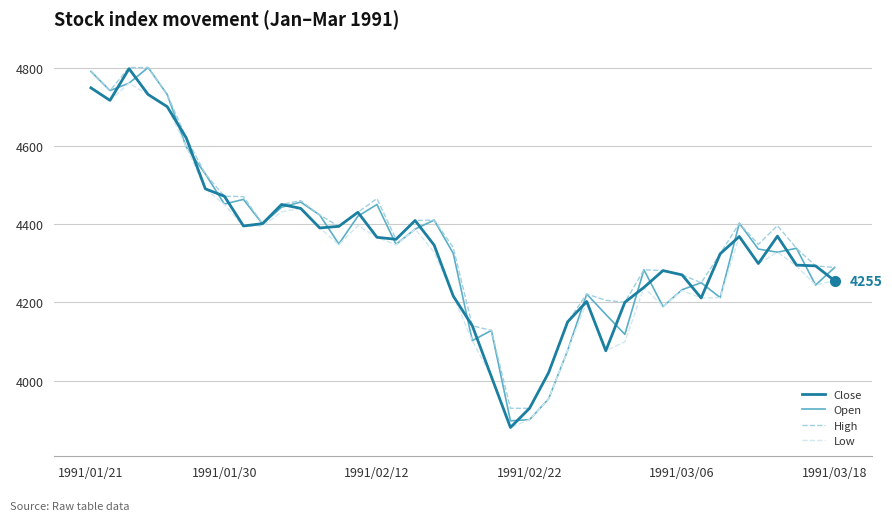

How many lines are shown in the chart?

4